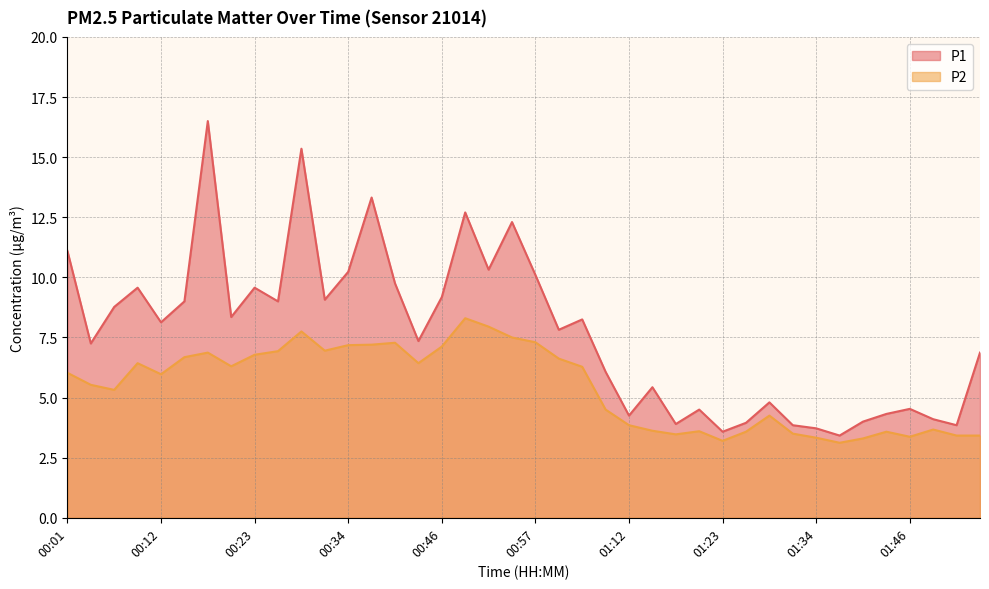

Read the P1 value at 01:48.

4.1